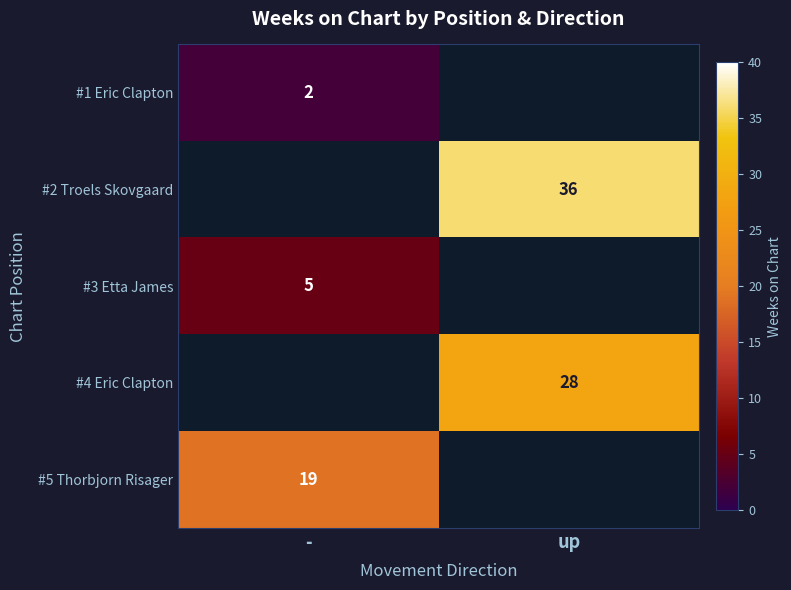

The value of #1 Eric Clapton at - is 2. True or false?

True